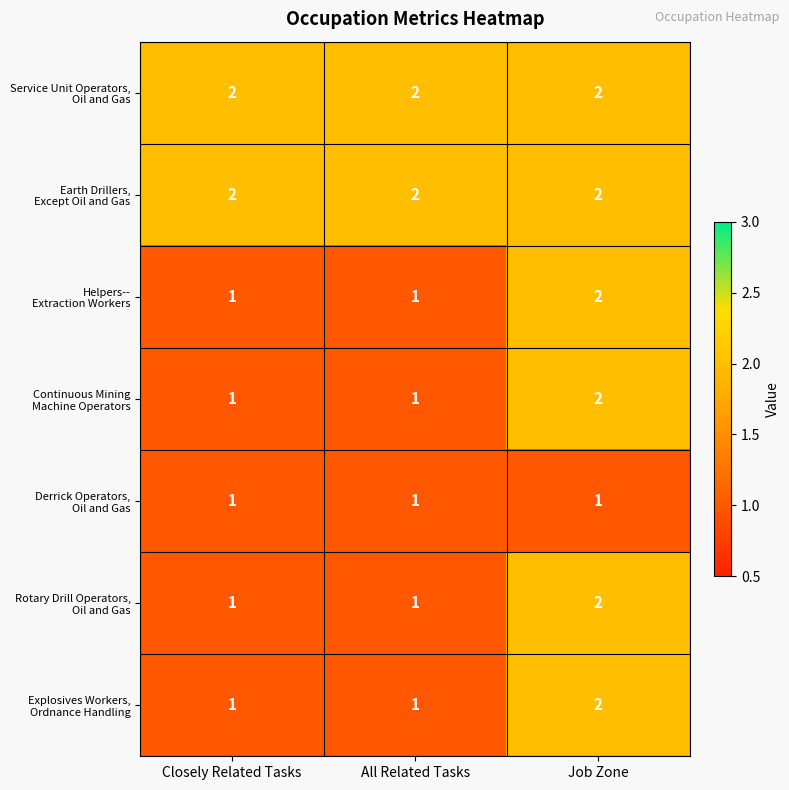

At how many categories does at least one series exceed 1?

3